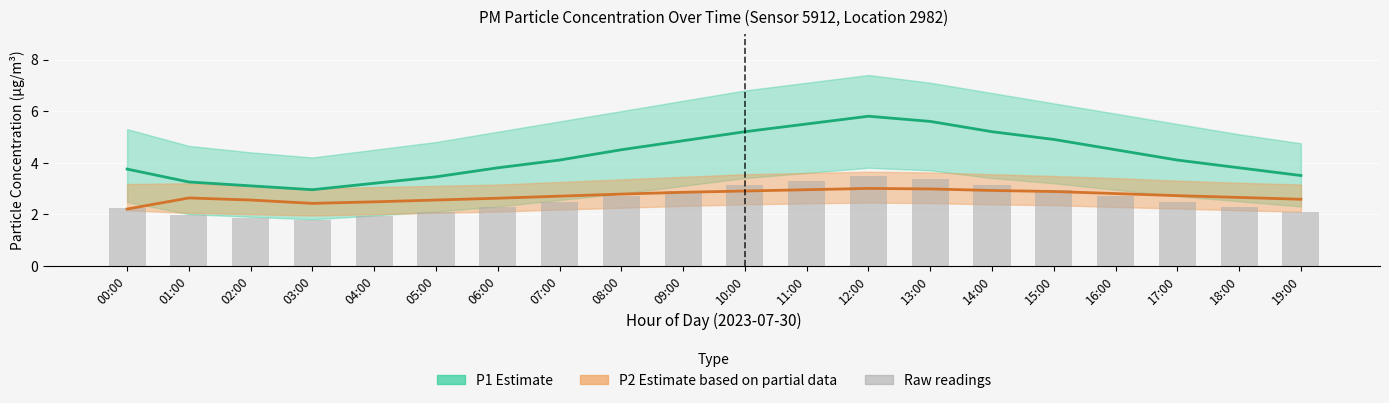

Which series has the largest total across all categories?

P1 mean